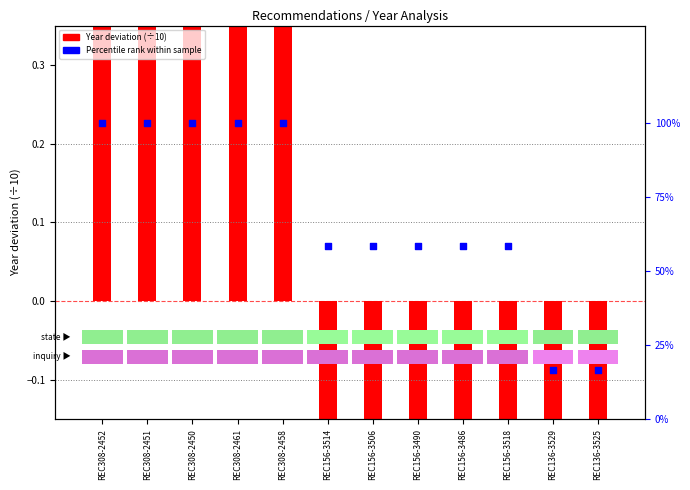

What are all the series names shown in the legend?

Year deviation (÷10), Percentile rank within sample